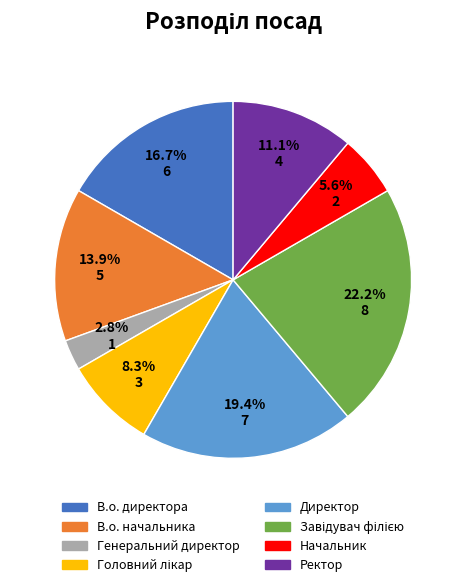

Which slice is the smallest?

Генеральний директор